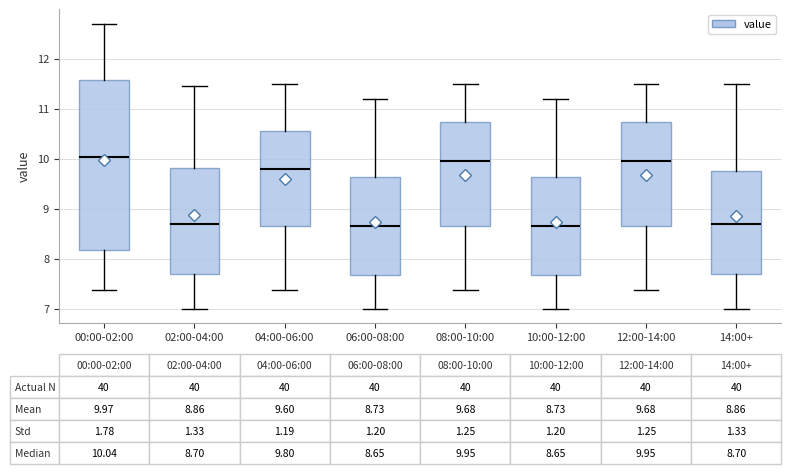

Which box is the tallest, from its lower edge to its upper edge?

00:00-02:00